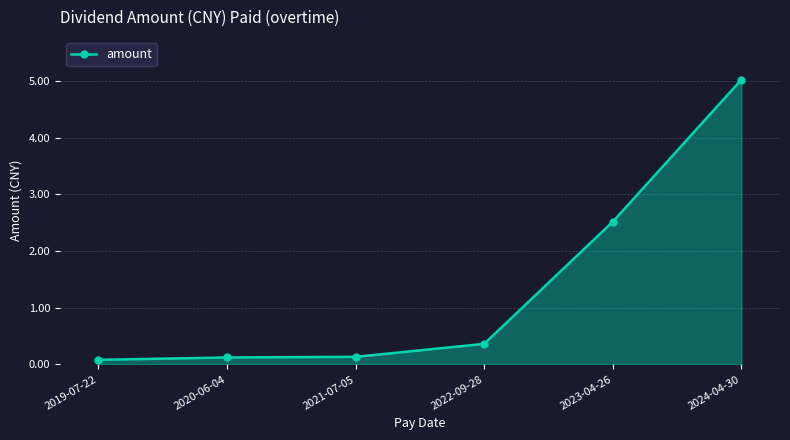

The value at 2024-04-30 is 5.0. True or false?

True